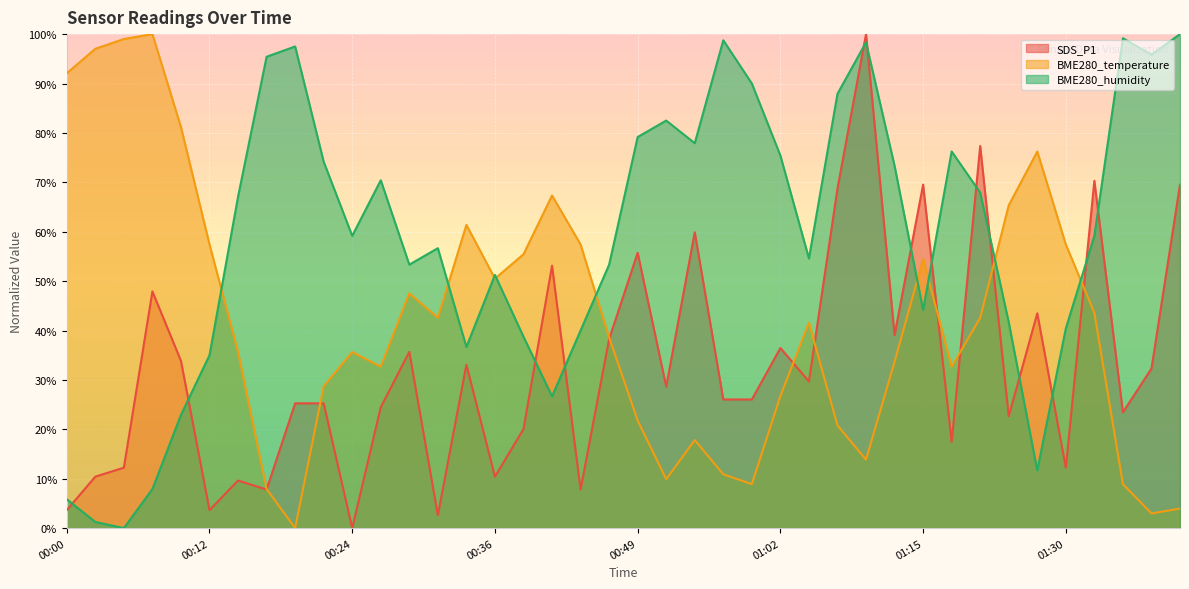

How many lines are shown in the chart?

3